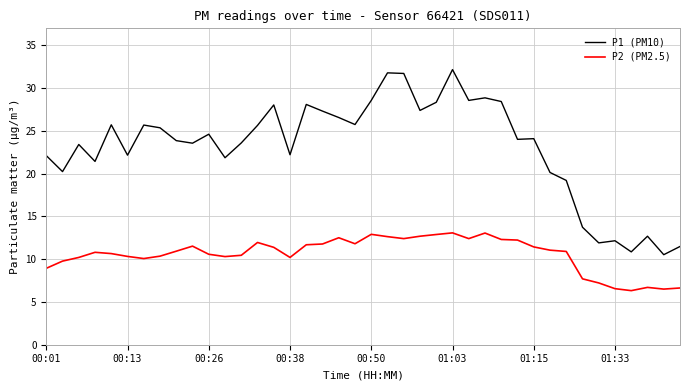

Which series has the widest spread of values?

P1 (PM10)